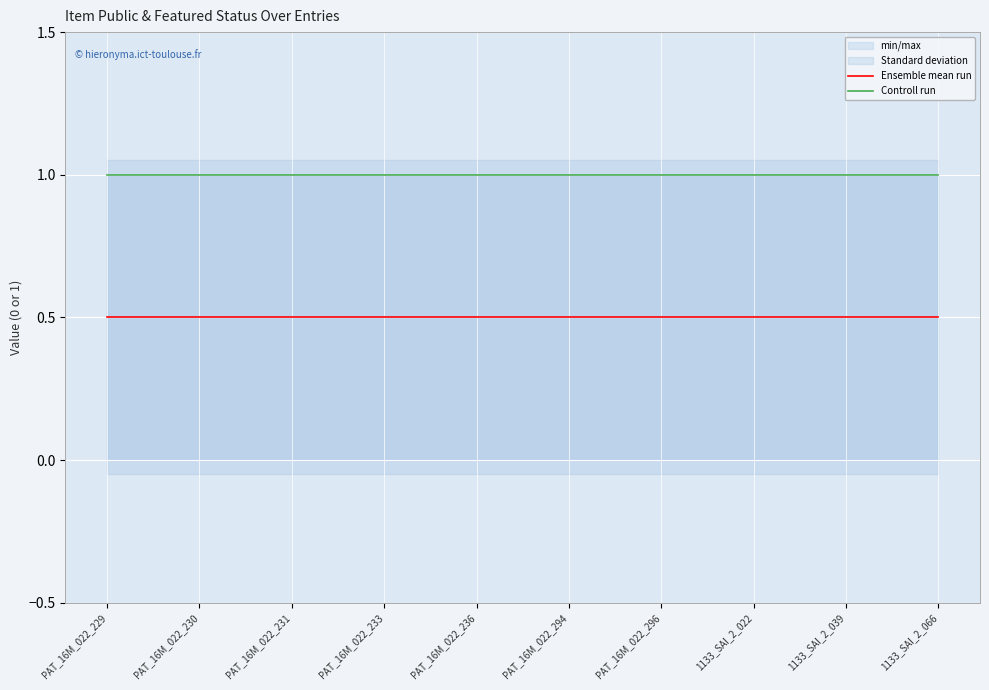

True or false: Ensemble mean run and Controll run cross at least once.

False